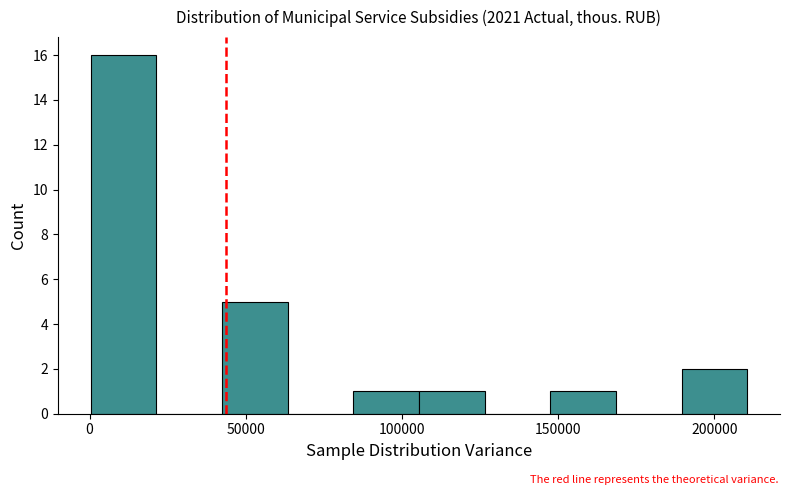

Reading left to right, list every bar in this chart as the range it spans on the x-axis followed by its height. Neither the bar edges nor the heights are printed on the chart, so give them approximately, as read against the axes.

0 to 20000: 16
20000 to 40000: 0
40000 to 65000: 5
65000 to 85000: 0
85000 to 105000: 1
105000 to 125000: 1
125000 to 145000: 0
145000 to 170000: 1
170000 to 190000: 0
190000 to 210000: 2